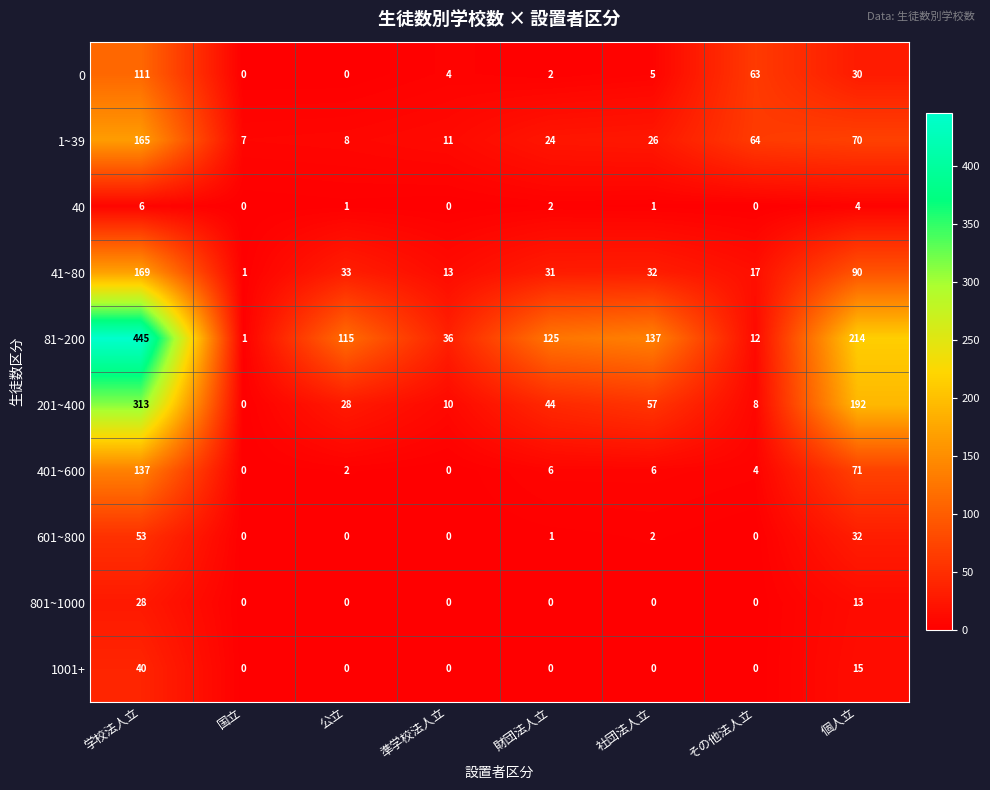

What is the average value of the 1001+ series?

7